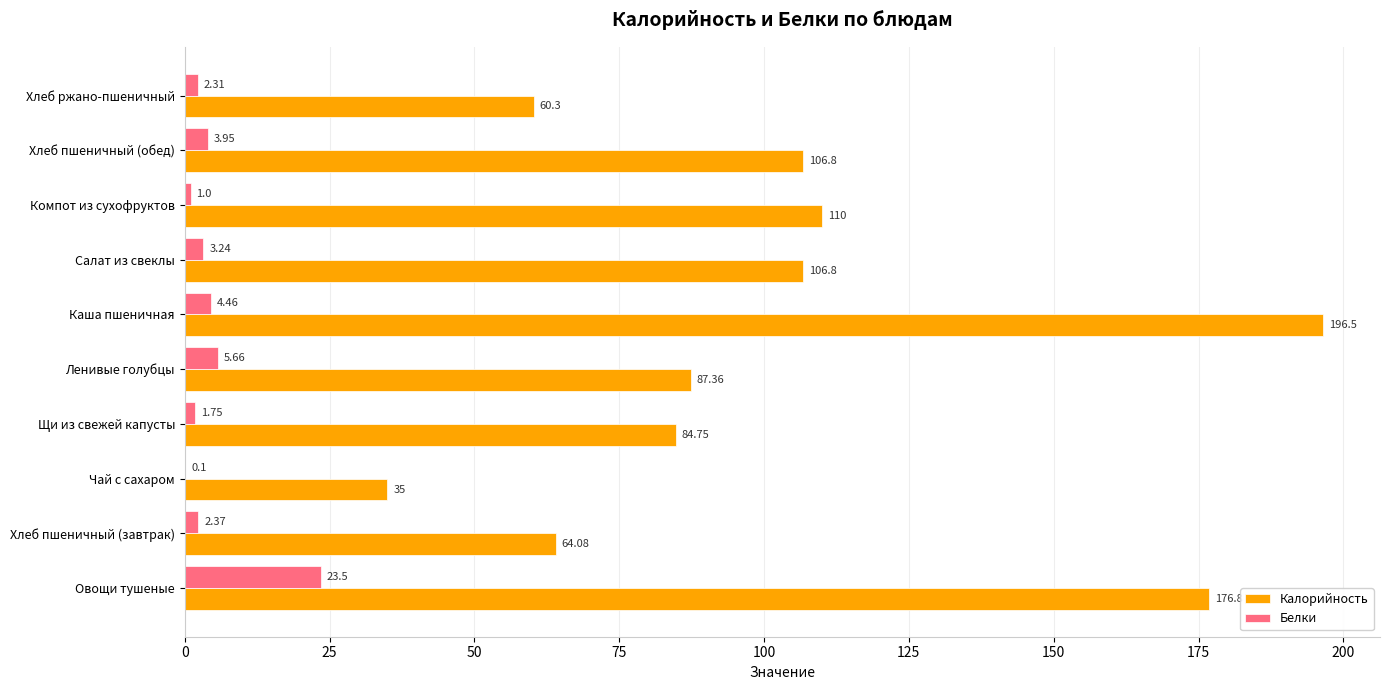

Which series changed the most between Ленивые голубцы and Салат из свеклы?

Калорийность